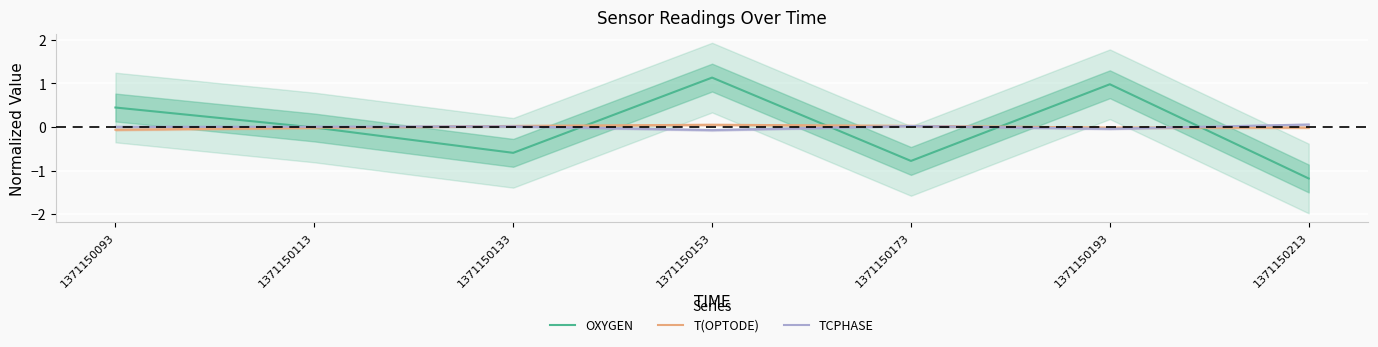

Where do OXYGEN and TCPHASE first cross each other?

1371150093 and 1371150113